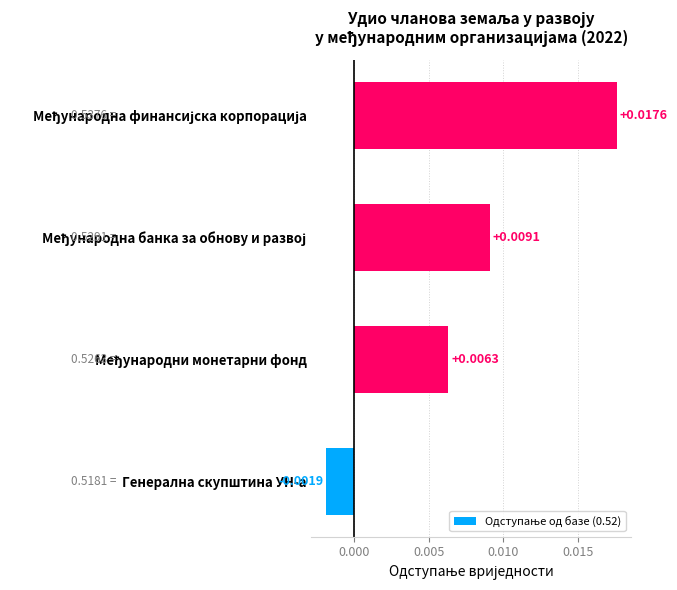

At which category does the chart reach its minimum across all series?

Генерална скупштина УН-а